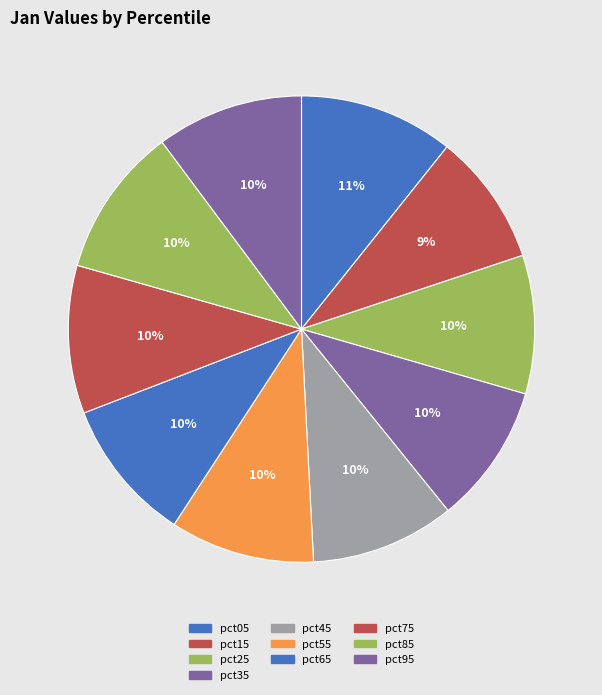

Which slice is the smallest?

pct15